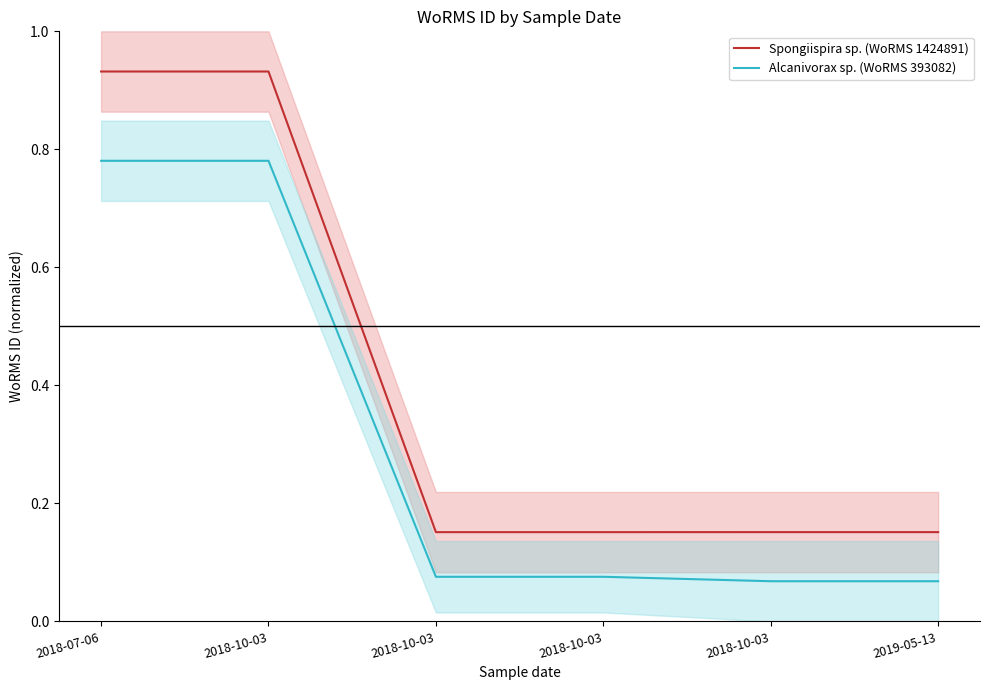

Reading right to left, list all the values displayed in this chart.

Spongiispira sp. (WoRMS 1424891): 2019-05-13=0.2	2018-10-03=0.2	2018-10-03=0.2	2018-10-03=0.2	2018-10-03=0.9	2018-07-06=0.9
Alcanivorax sp. (WoRMS 393082): 2019-05-13=0.1	2018-10-03=0.1	2018-10-03=0.1	2018-10-03=0.1	2018-10-03=0.8	2018-07-06=0.8